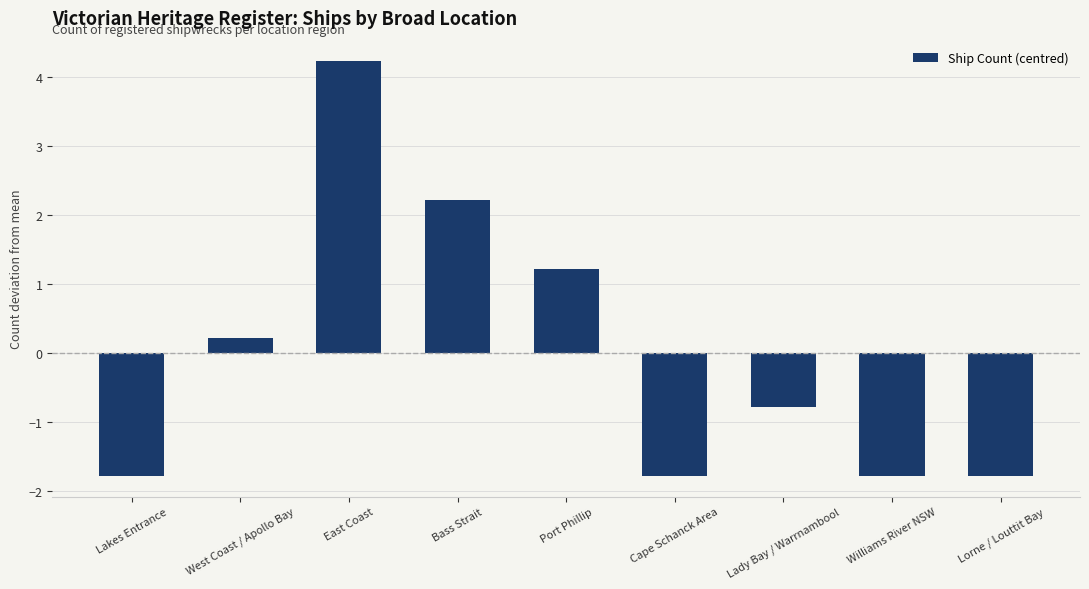

What is the minimum value shown in the chart?

-1.8